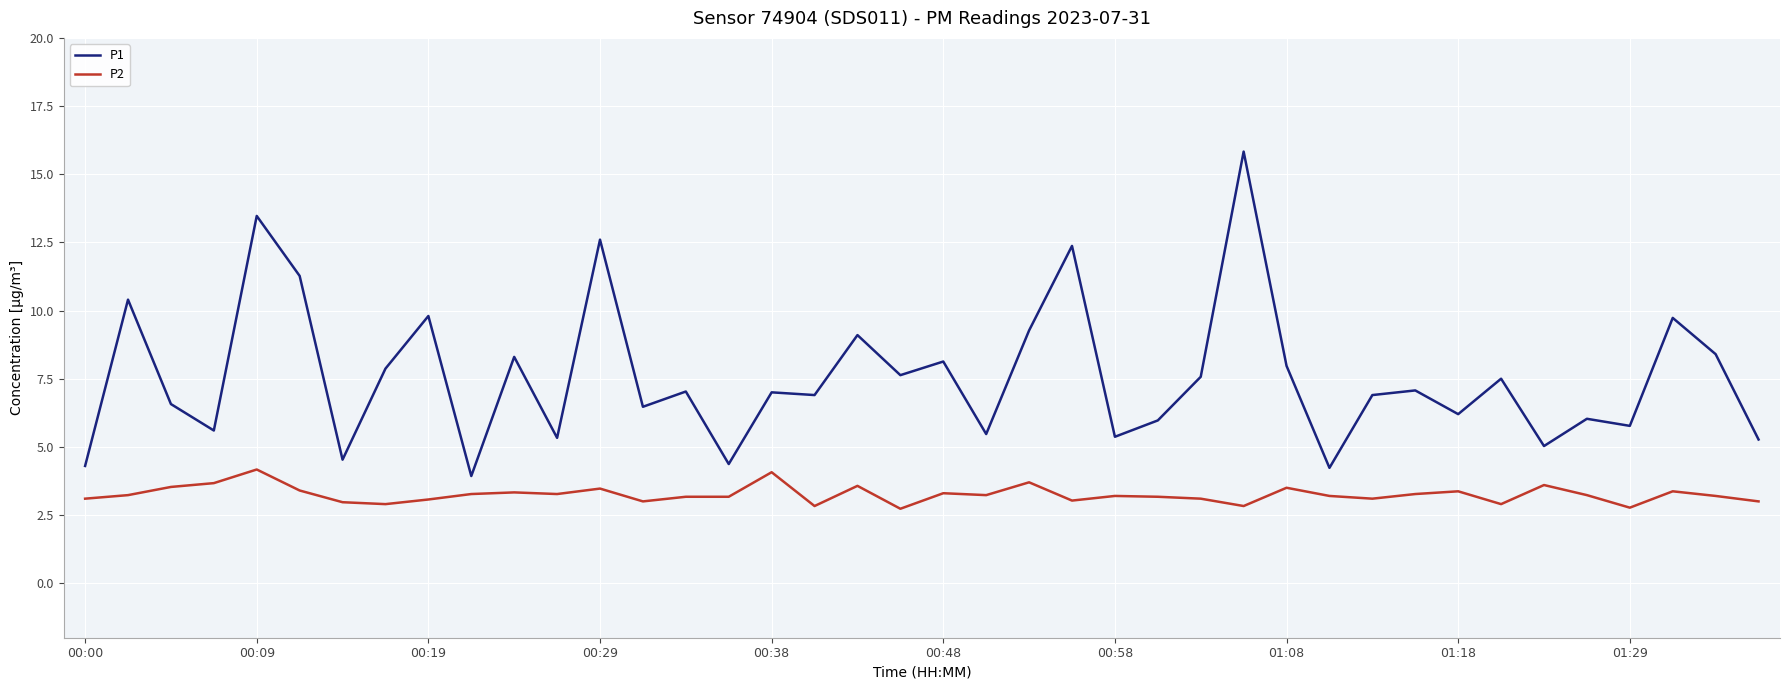

List the series in order of their peak value, lowest first.

P2, P1